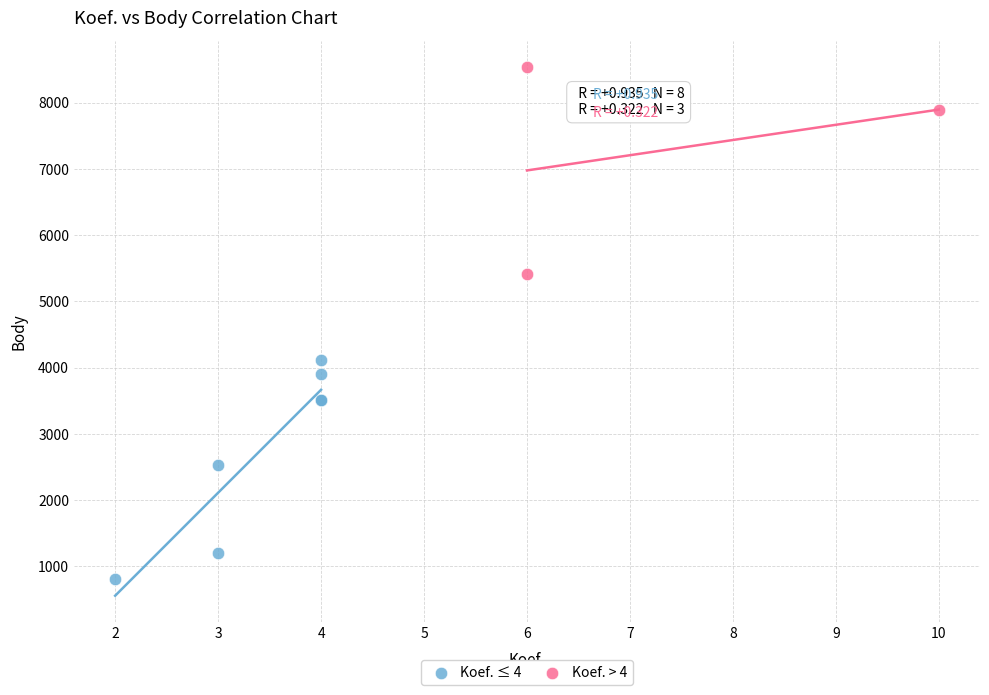

Which series contains the lowest Y value?

Koef. ≤ 4